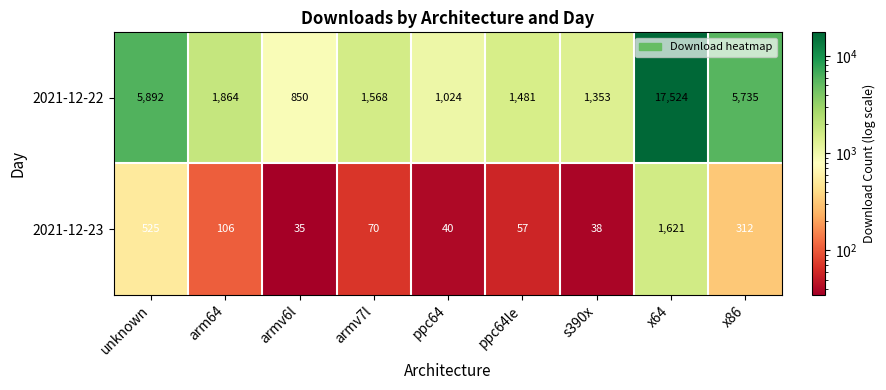

Is it true that 2021-12-22 equals 1247 at armv6l?

False